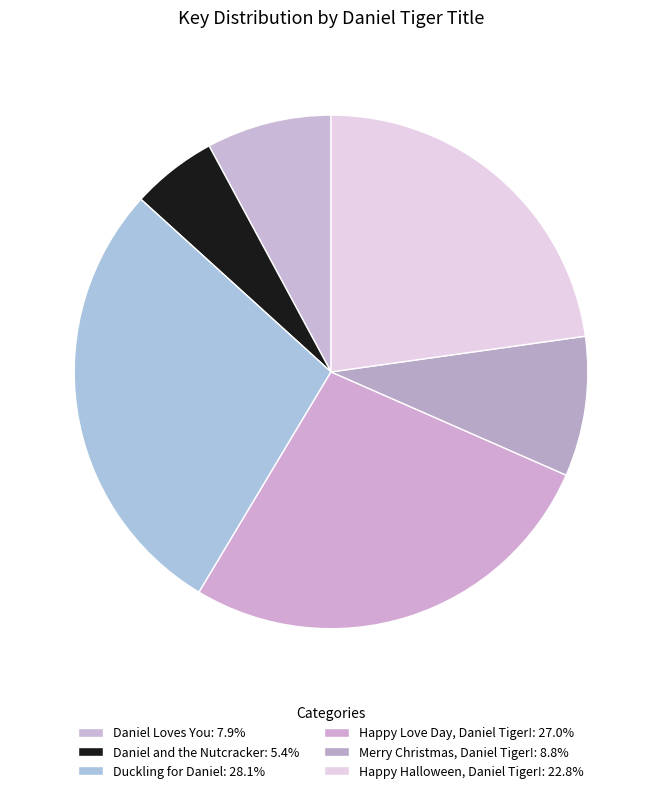

How many segments does this pie chart have?

6